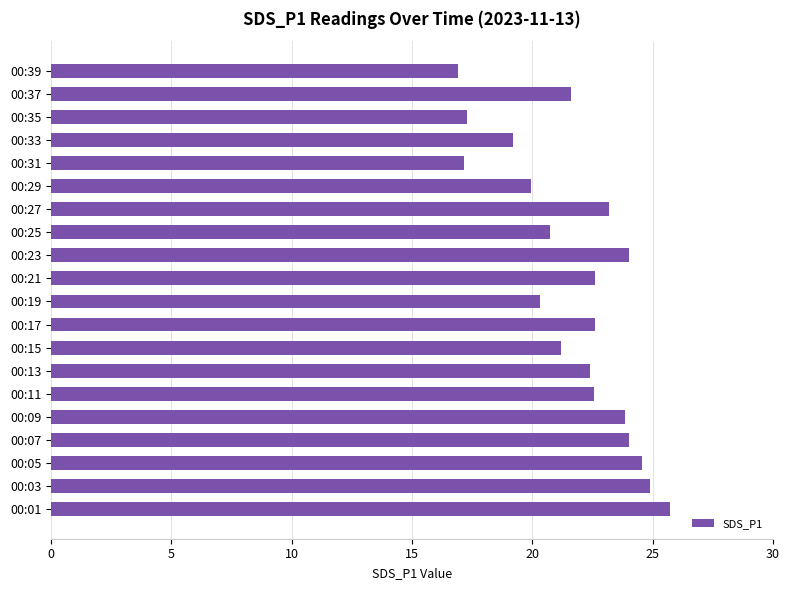

What is the sum of the values at 00:13 and 00:17?

45.0